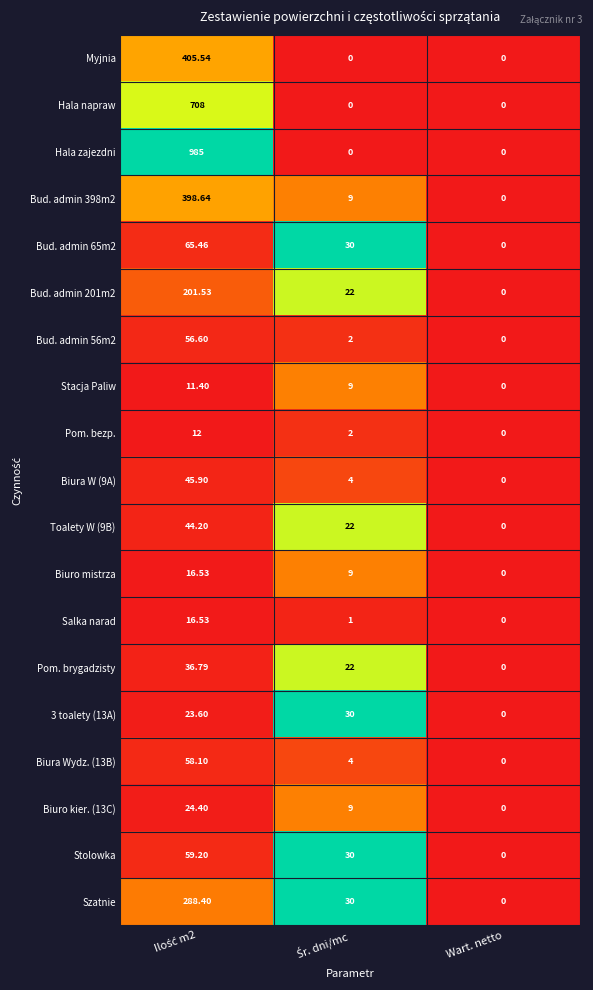

Which series has the largest total across all categories?

Hala zajezdni